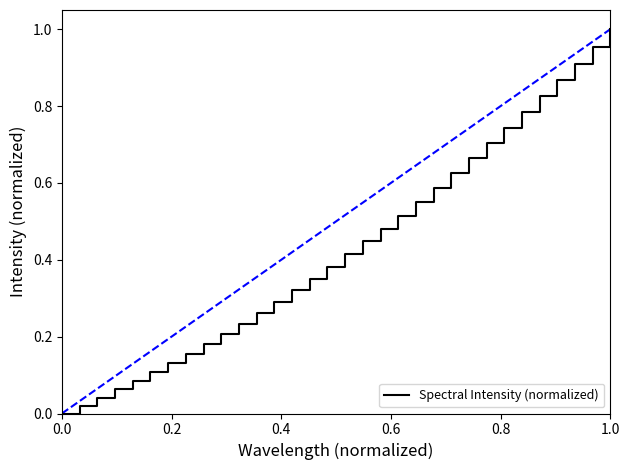

How many distinct data groups are displayed?

1